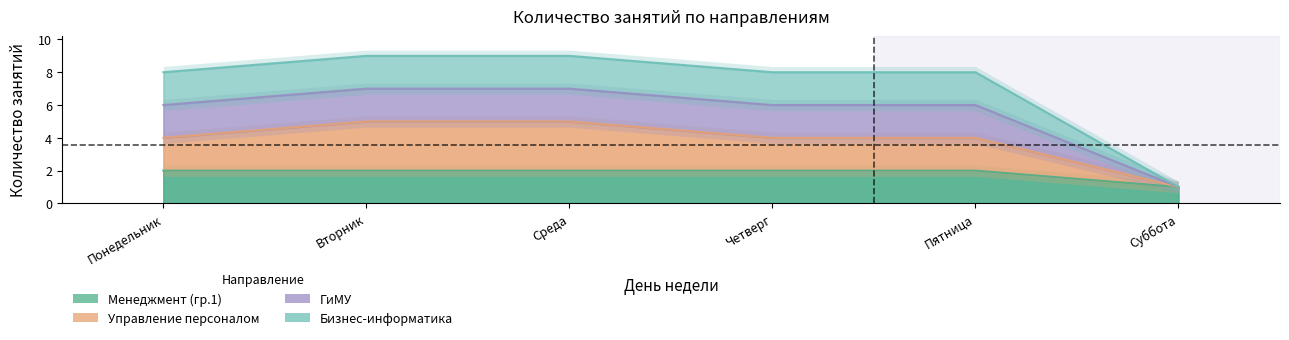

What is the greatest value displayed?

9